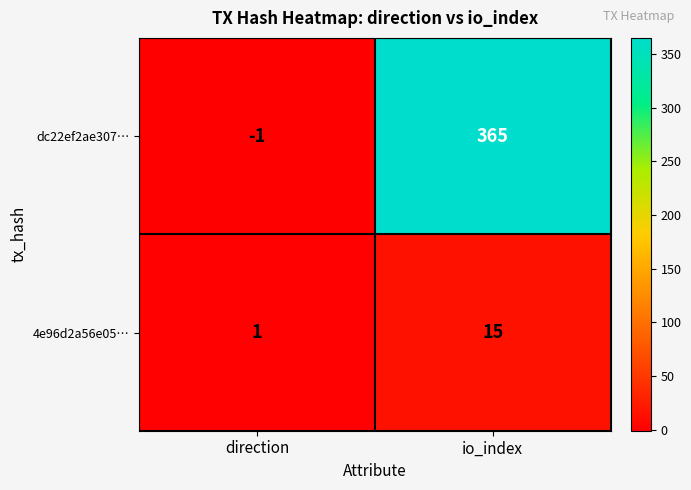

Between direction and io_index, which series saw the biggest shift?

dc22ef2ae307…